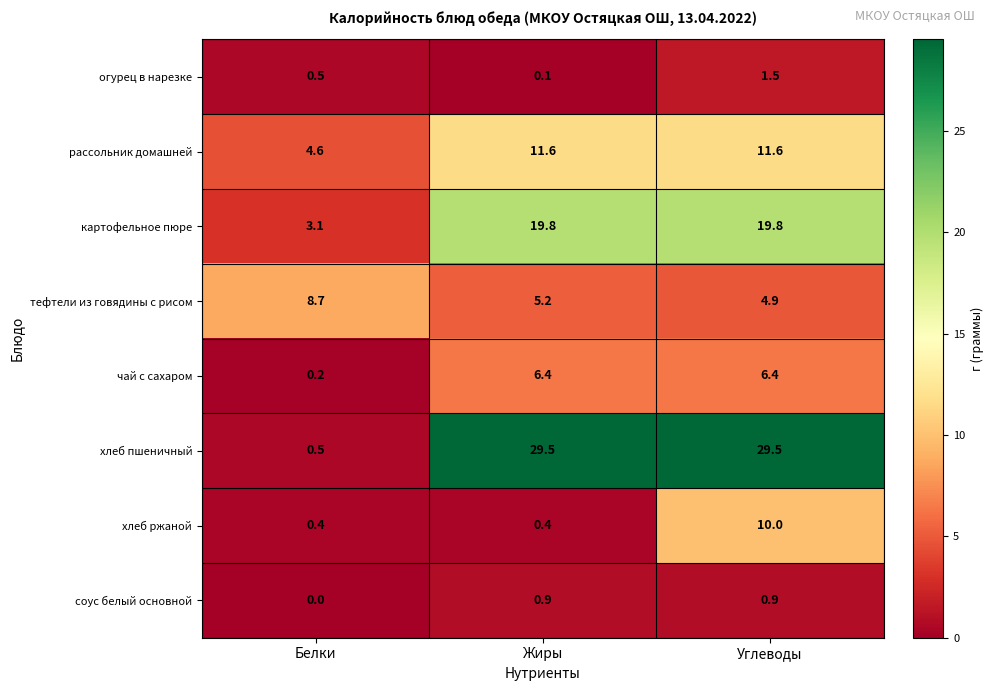

True or false: соус белый основной has a value of 0.0 at Белки.

True